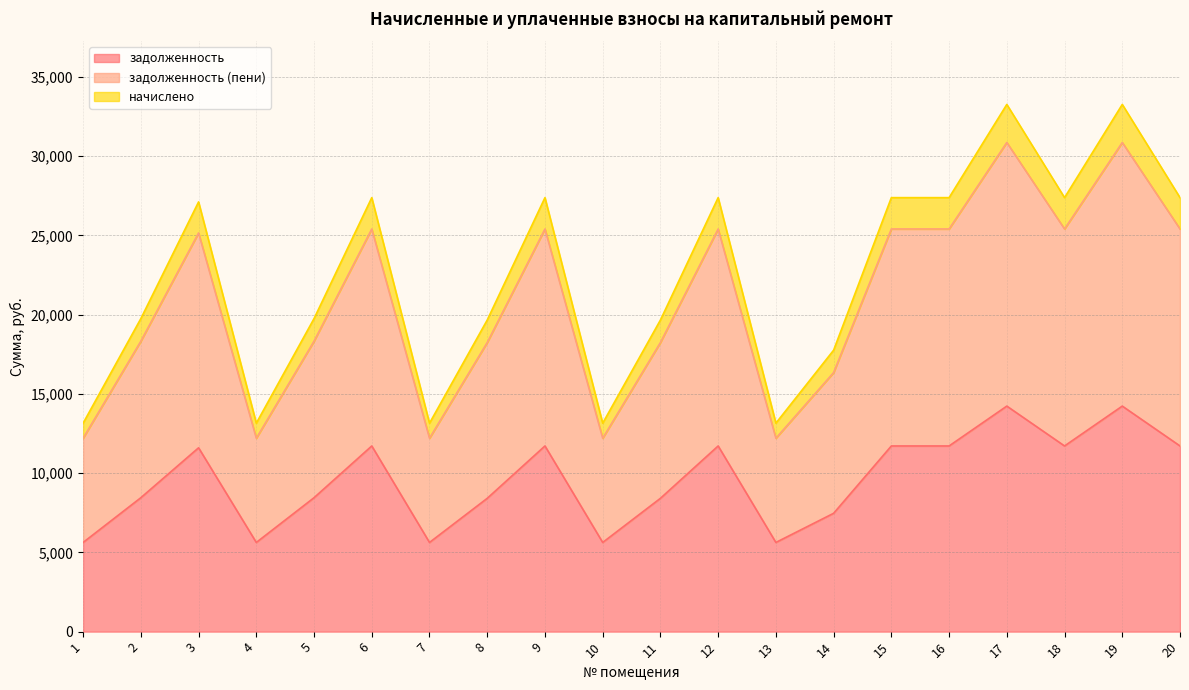

How many lines are shown in the chart?

3